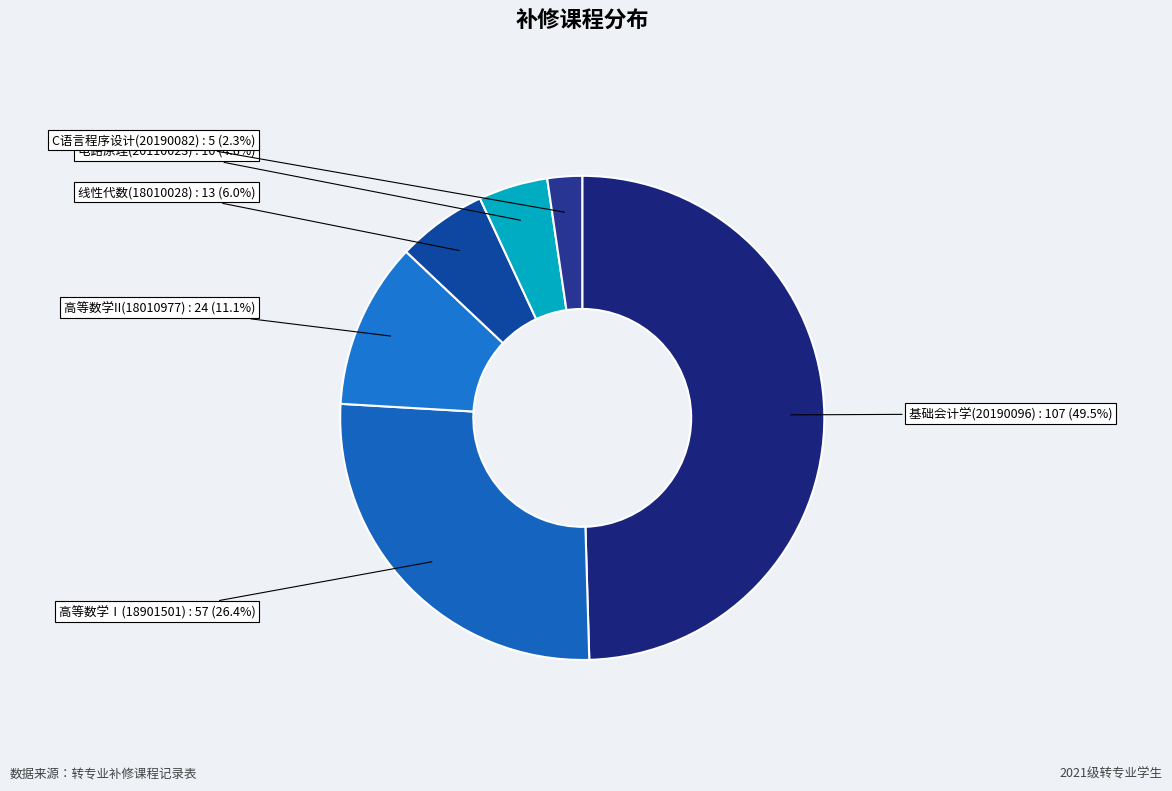

Count the number of slices in the pie.

6